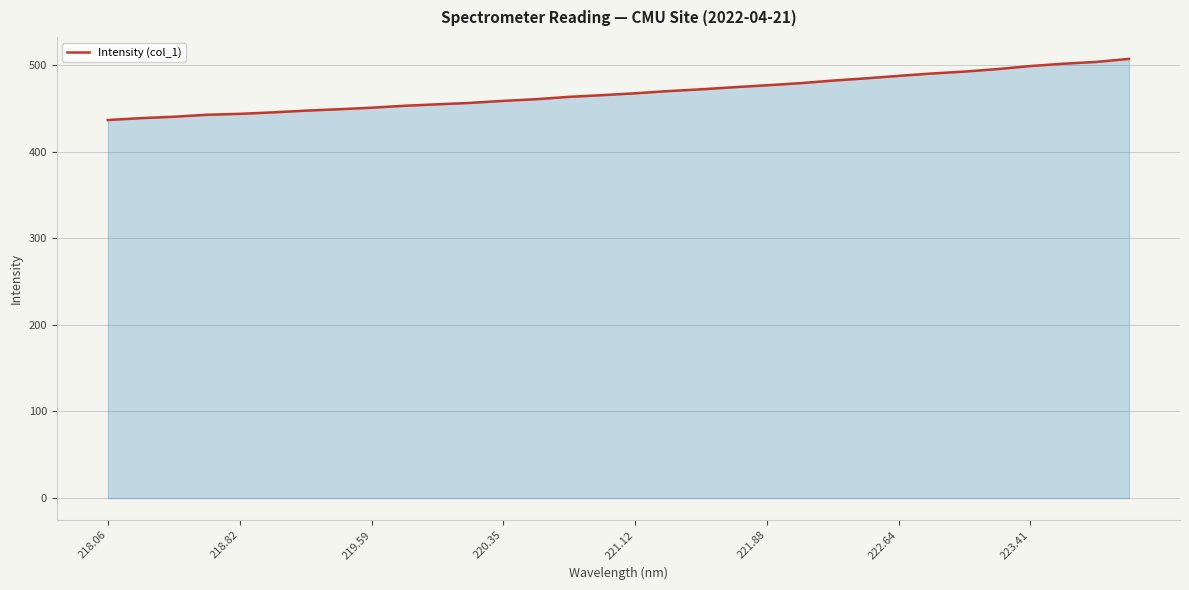

What is the greatest value displayed?

507.0